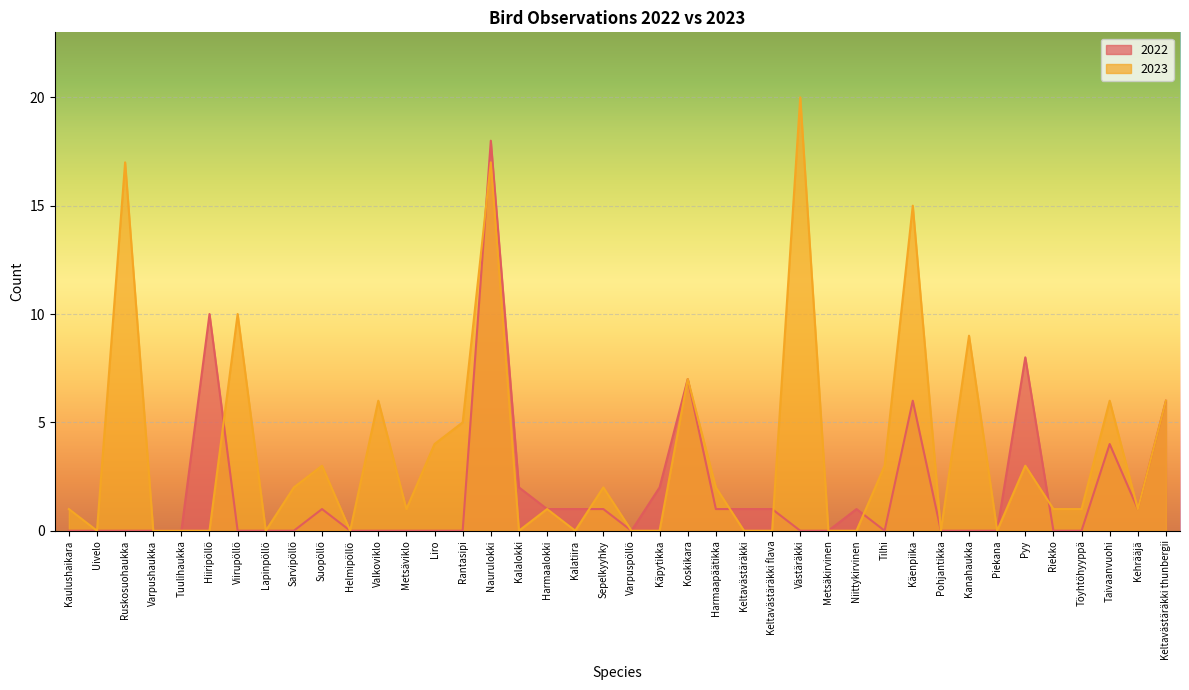

What is the sum of the 2022 values at Keltavästäräkki flava and Riekko?

1